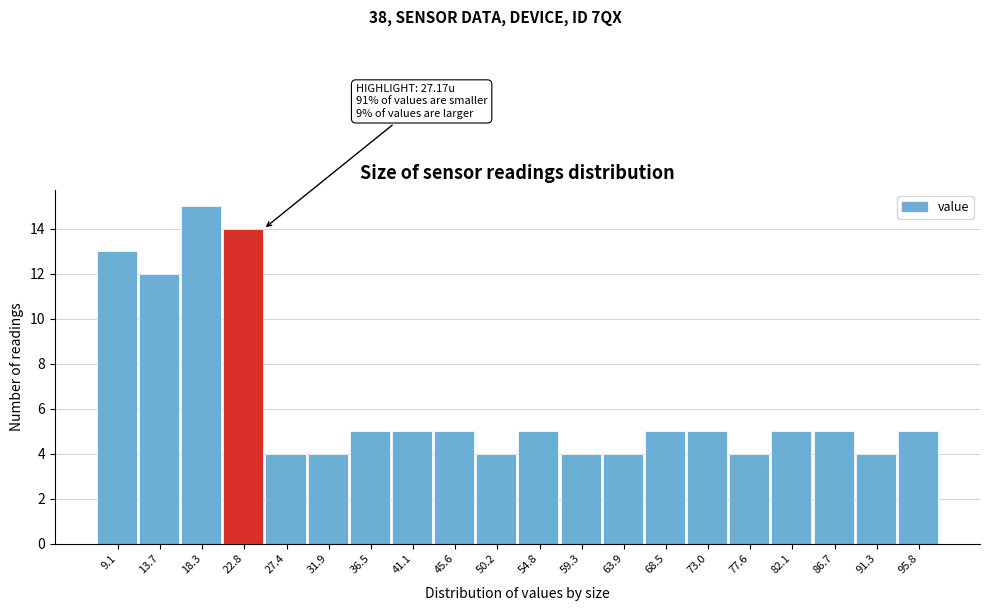

Reading right to left, extract all data points from this chart.

5	4	5	5	4	5	5	4	4	5	4	5	5	5	4	4	14	15	12	13